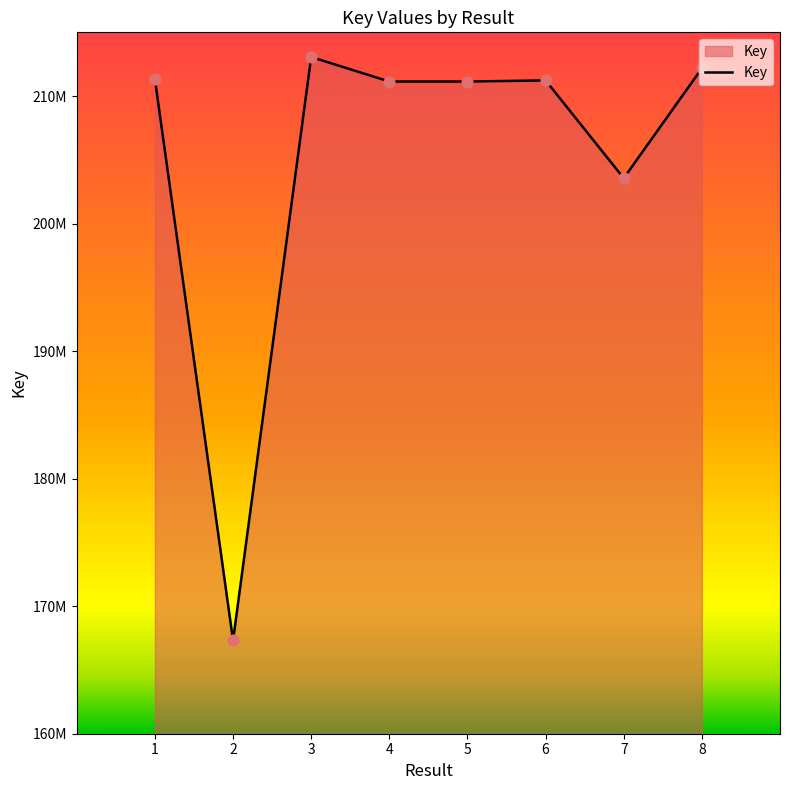

Between 1 and 3, which is larger?

3